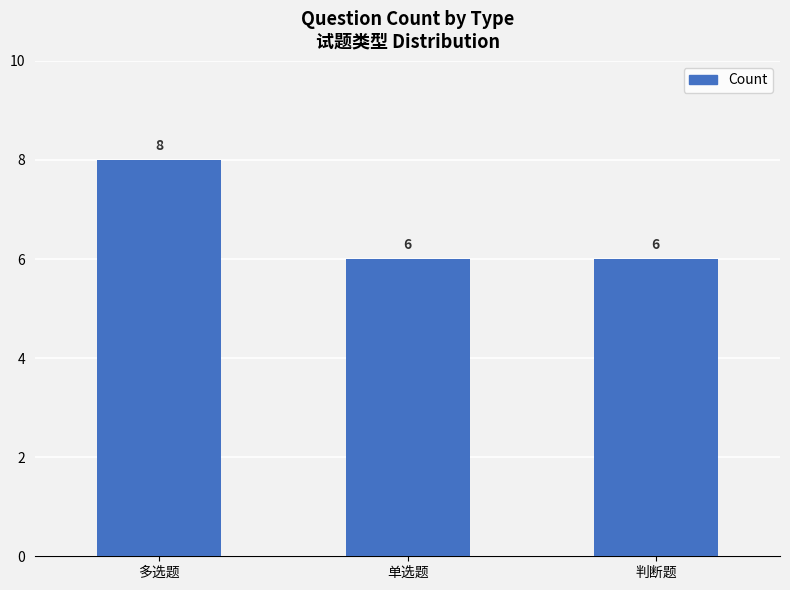

How many values are between 6 and 8?

3